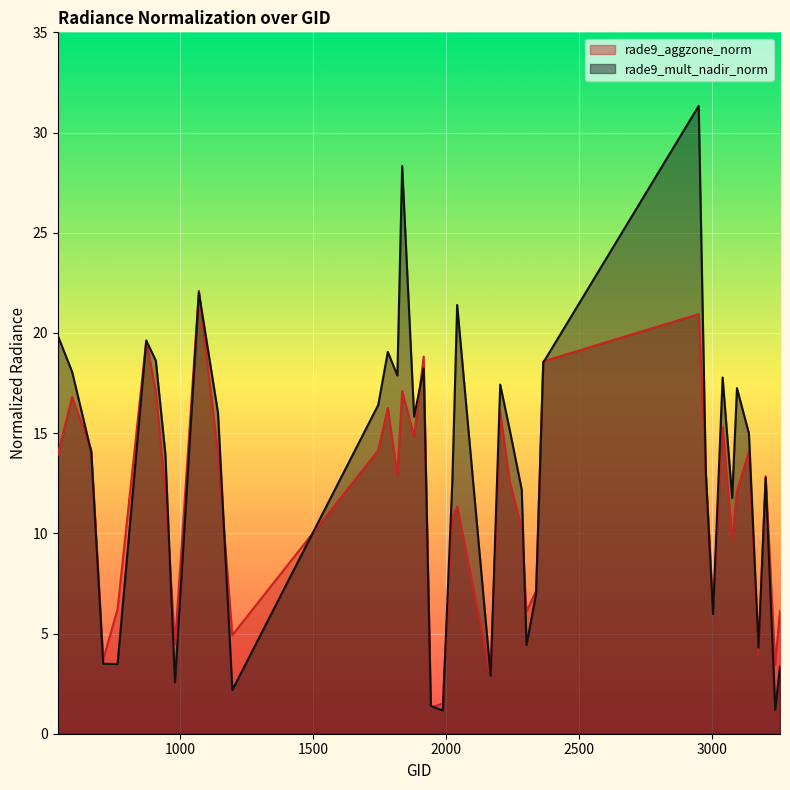

What is the difference between the rade9_mult_nadir_norm values at 1196 and 1745?

14.2